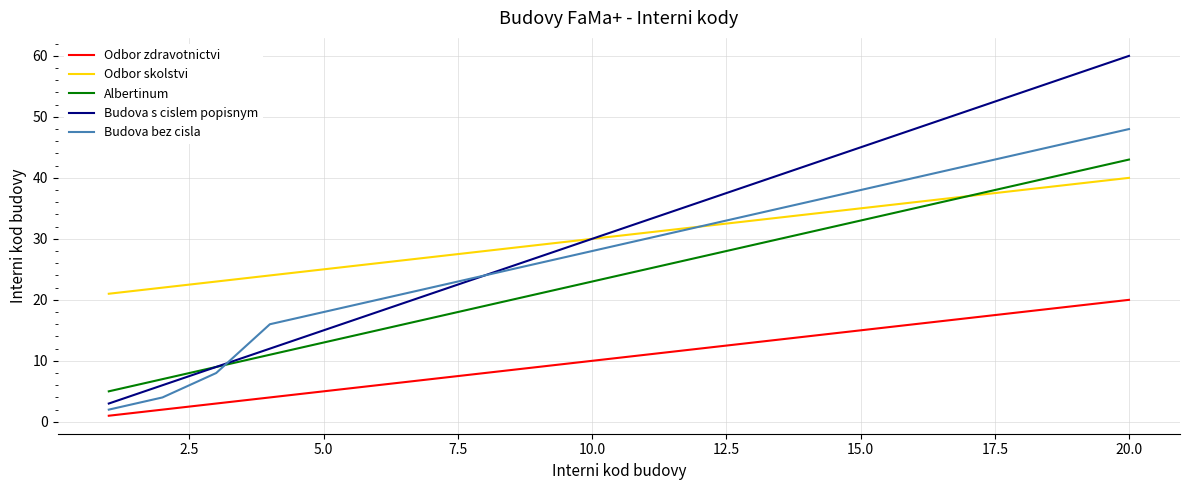

What is the minimum value for Budova s cislem popisnym?

3